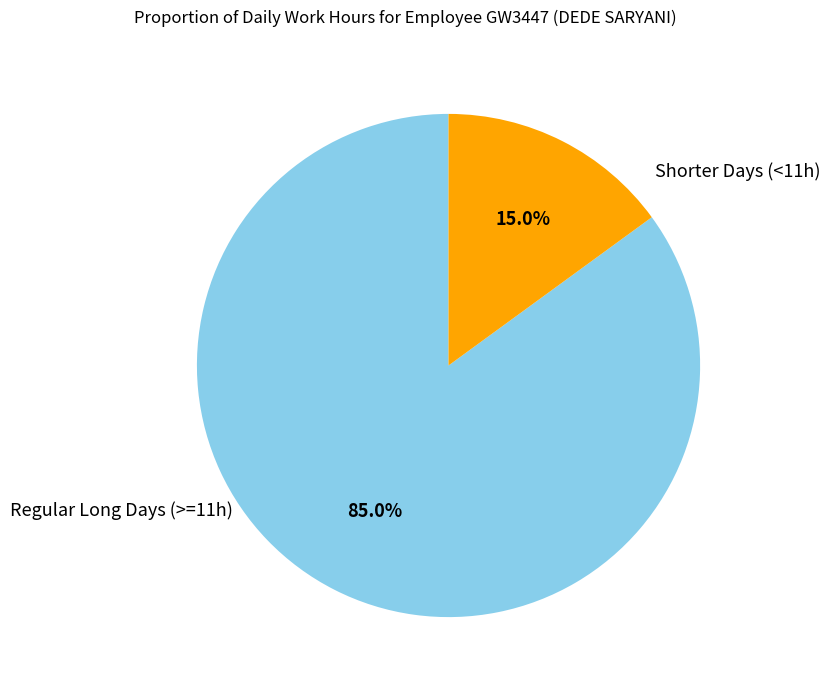

How many slices are in this pie chart?

2